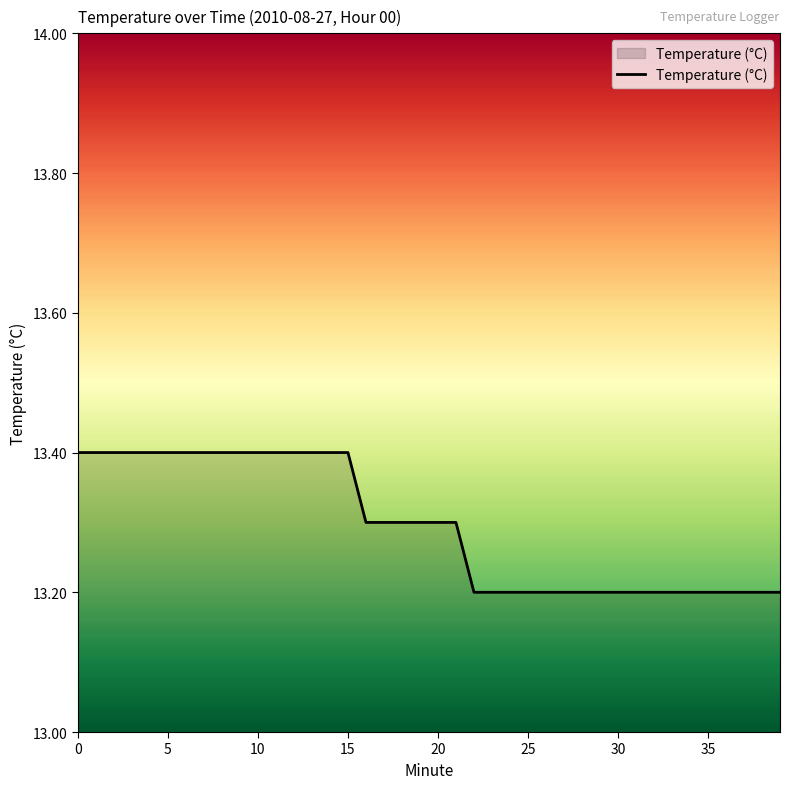

What is the smallest value displayed?

13.2